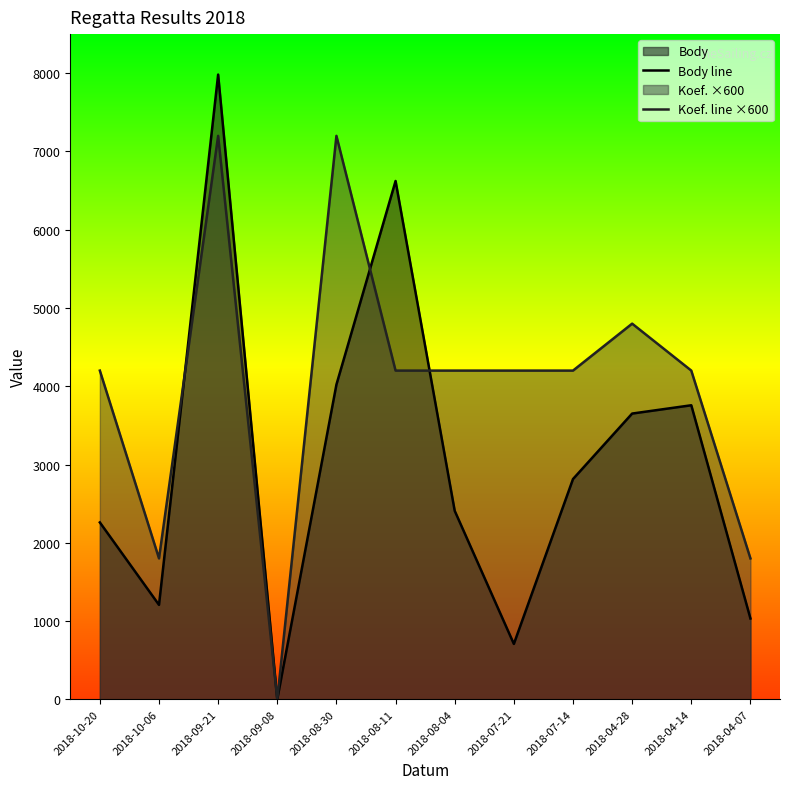

Which series changed the most between 2018-08-30 and 2018-07-14?

Koef. line ×600